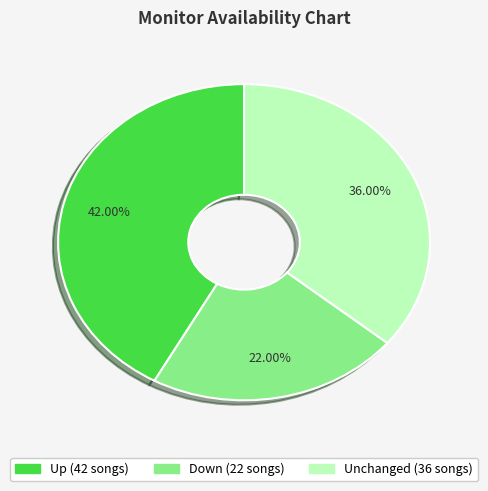

Does any single category account for the majority?

No